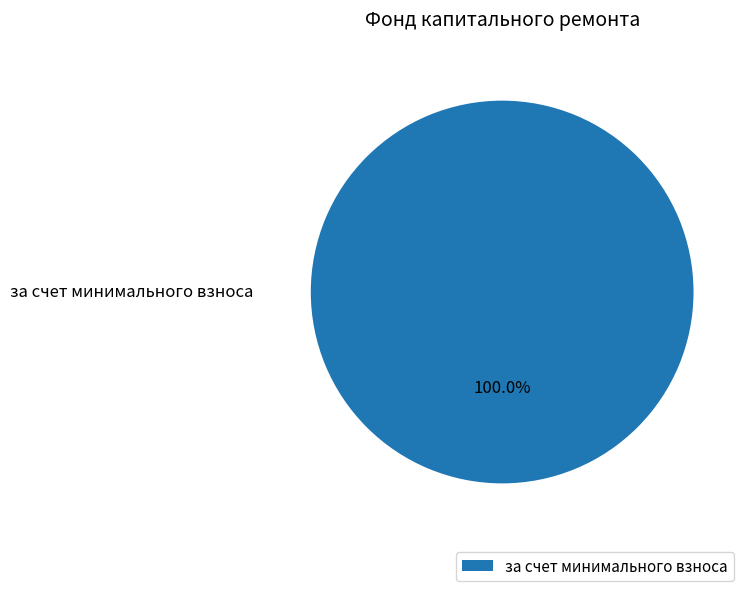

Rank the categories by value from highest to lowest.

за счет минимального взноса